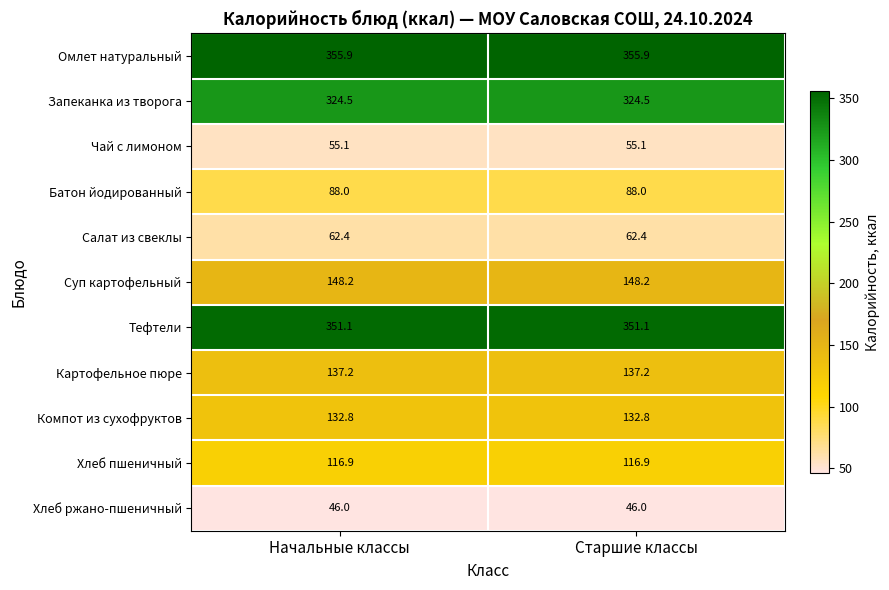

The Хлеб ржано-пшеничный series shows 12.6 at Старшие классы. True or false?

False